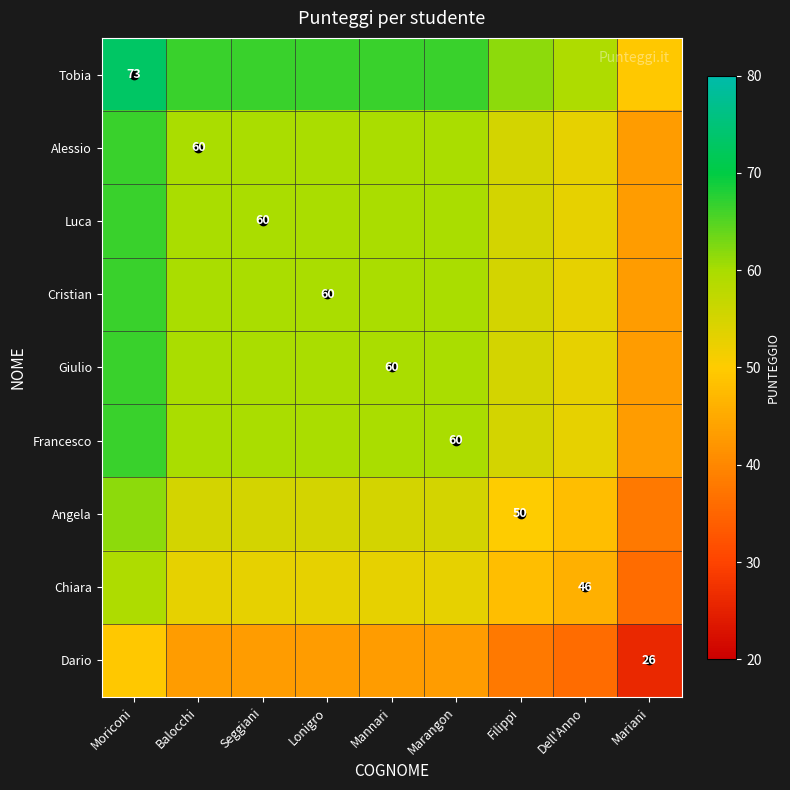

Is it true that Luca equals 34.3 at Seggiani?

False